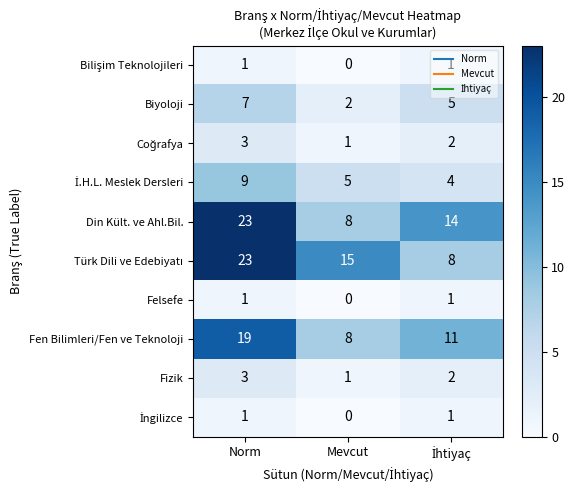

What is the sum of the Biyoloji values at Mevcut and Norm?

9